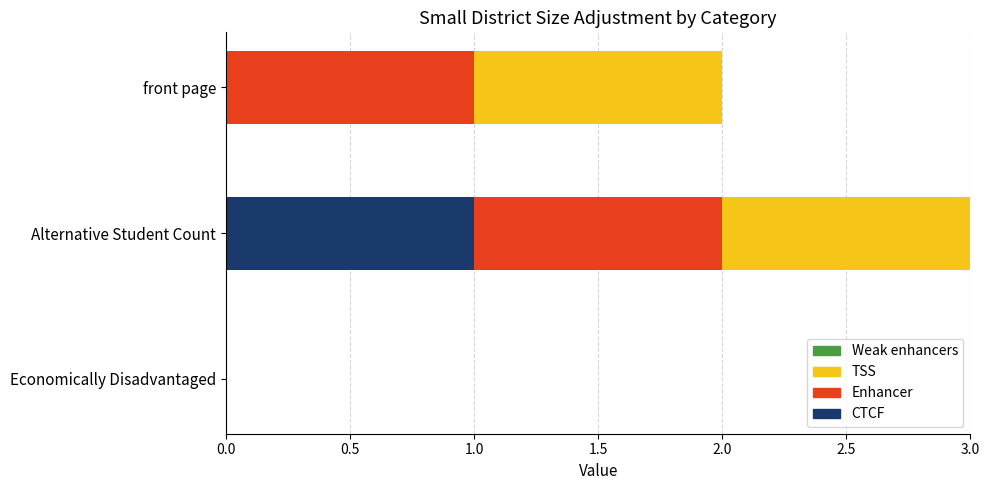

At which category is the sum across all series the highest?

Alternative Student Count